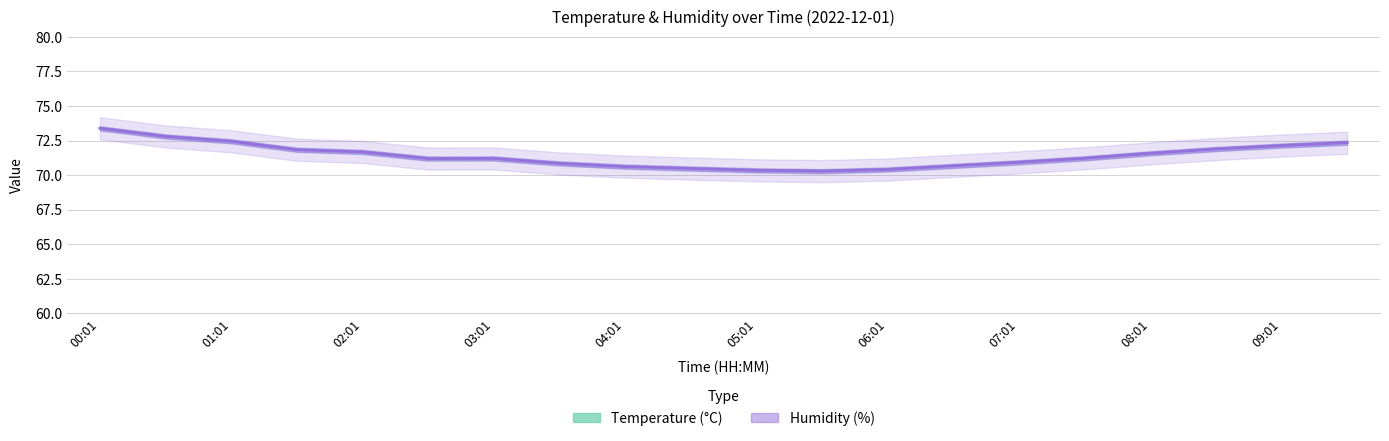

The value of temperature_upper at 05:01 is 28.4. True or false?

False